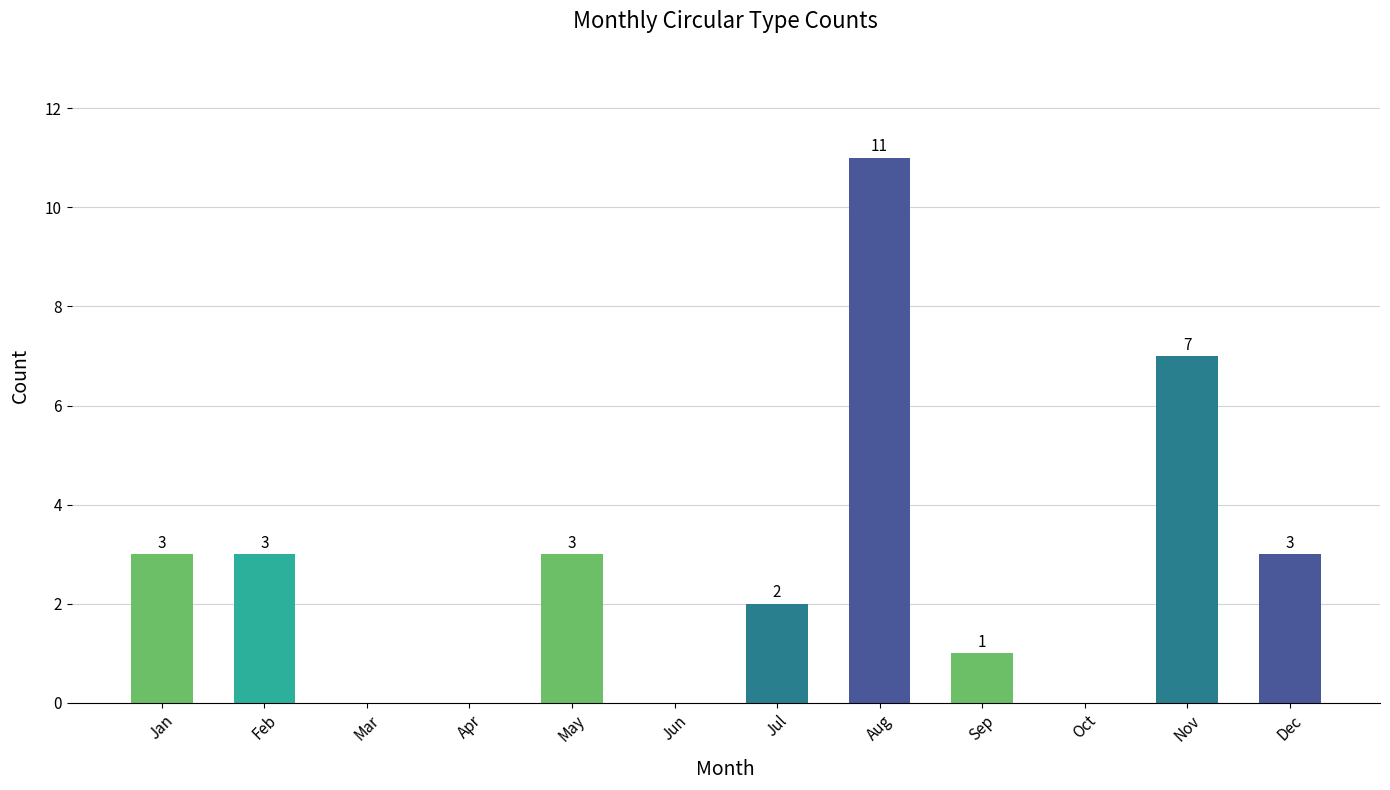

Which label corresponds to the largest value in the chart?

Aug